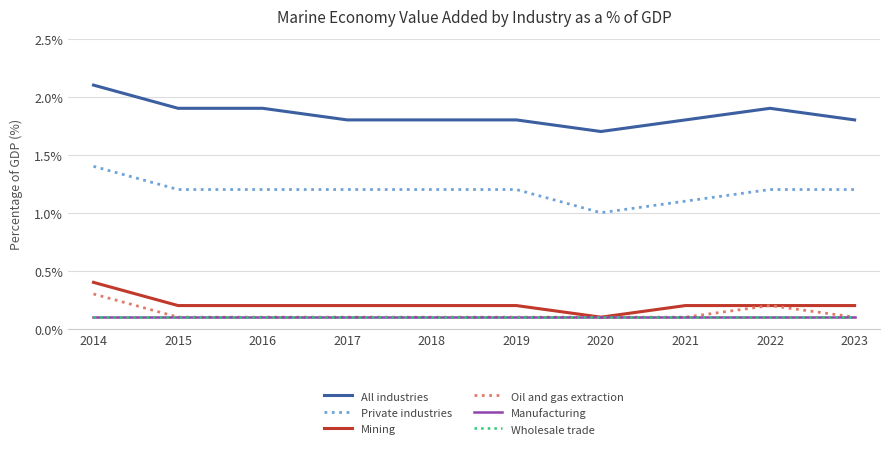

What is the difference between the Private industries values at 2018 and 2021?

0.1